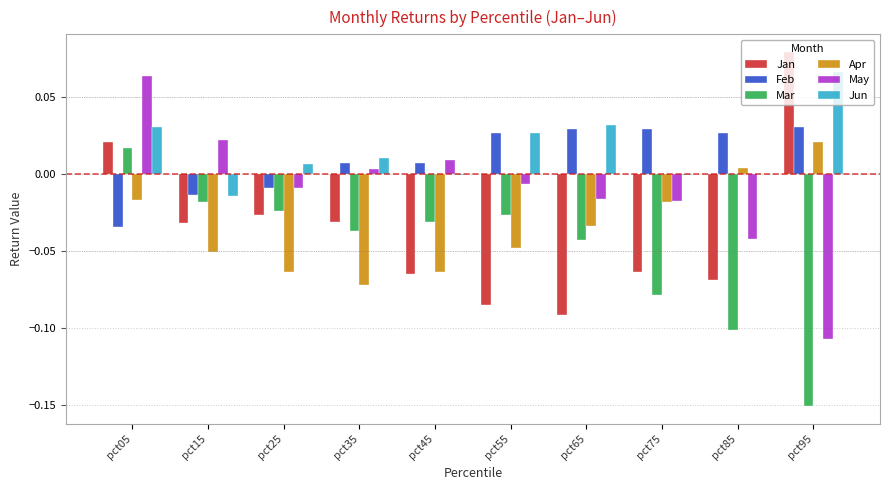

Is it true that Feb equals -0.0 at pct25?

True